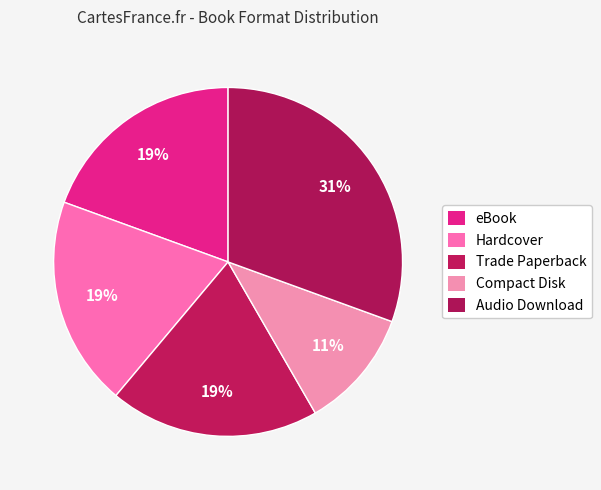

Rank the categories by value from lowest to highest.

Compact Disk, eBook, Hardcover, Trade Paperback, Audio Download